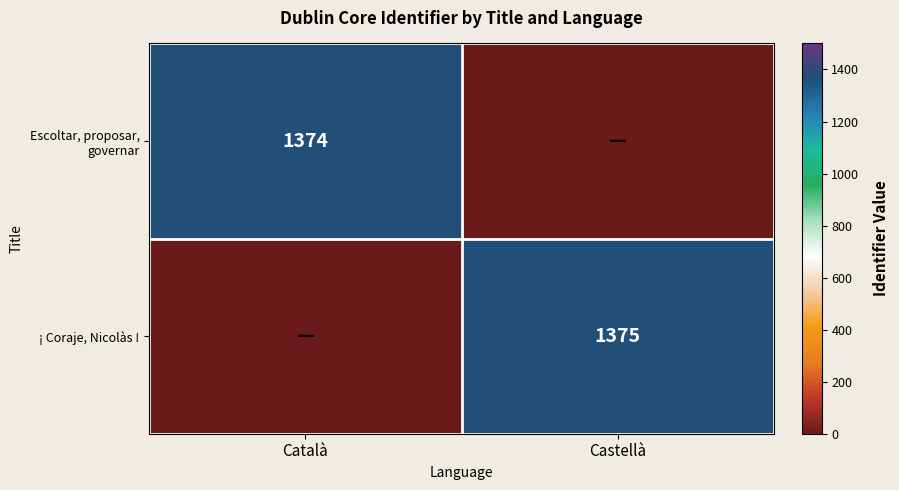

True or false: ¡ Coraje, Nicolàs ! has a value of 910 at Castellà.

False